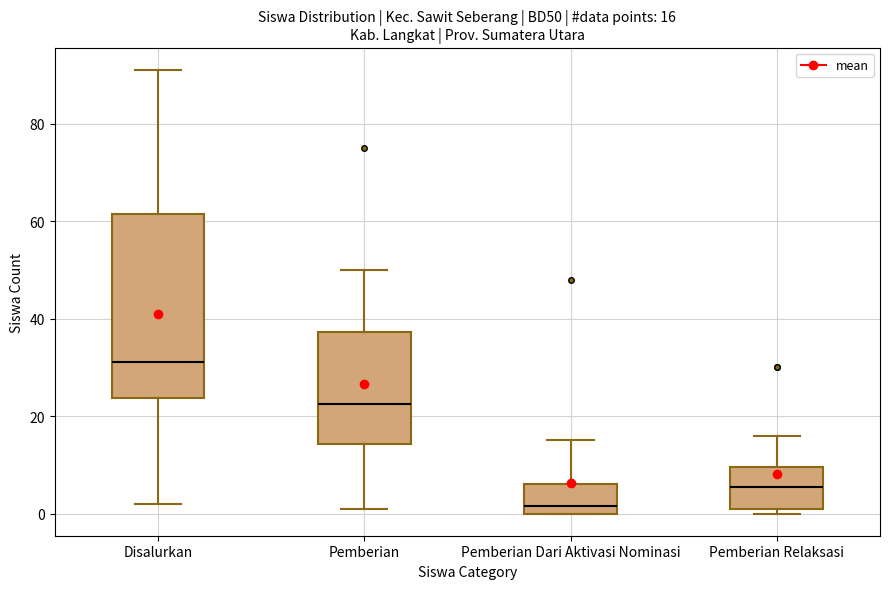

Which box is the tallest, from its lower edge to its upper edge?

Disalurkan